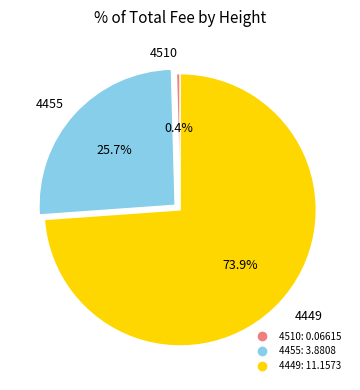

How many slices are in this pie chart?

3